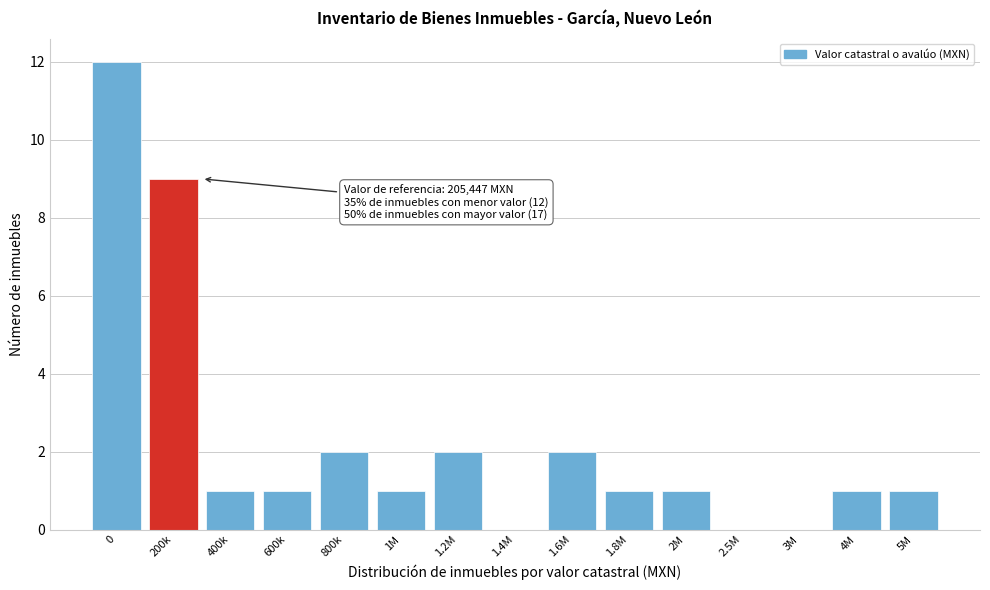

Reading right to left, transcribe all the data shown in this chart.

5M=1	4M=1	3M=0	2.5M=0	2M=1	1.8M=1	1.6M=2	1.4M=0	1.2M=2	1M=1	800k=2	600k=1	400k=1	200k=9	0=12